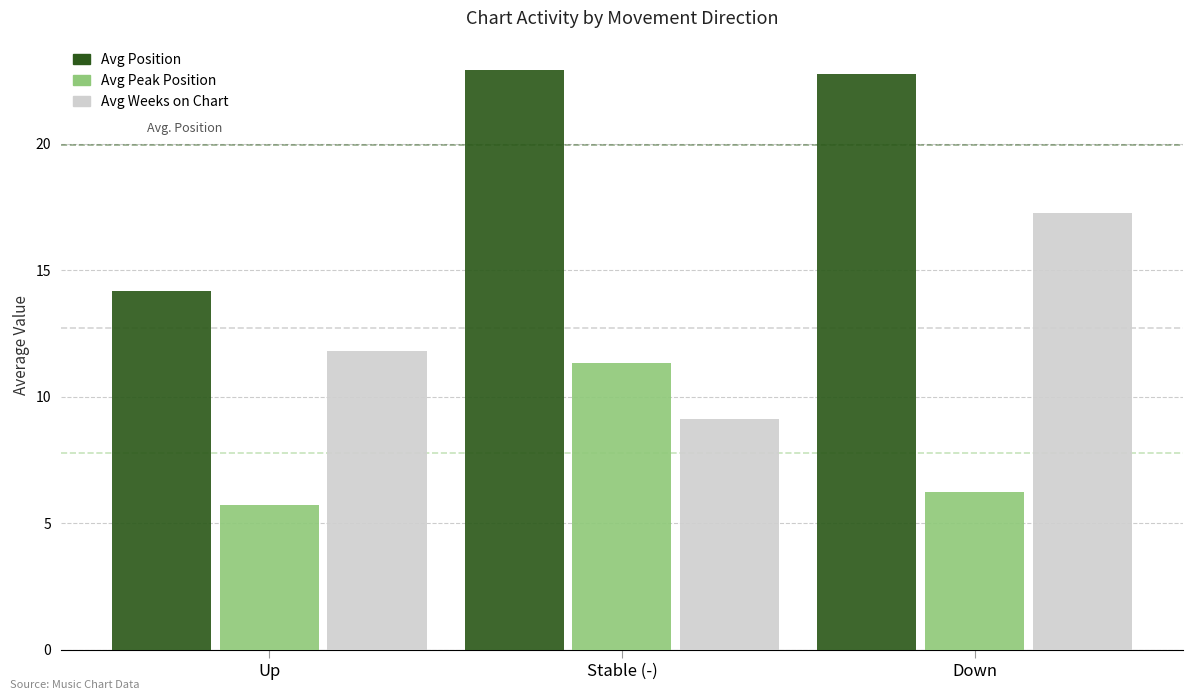

Where is Avg Weeks on Chart nearest to the value 13?

Up